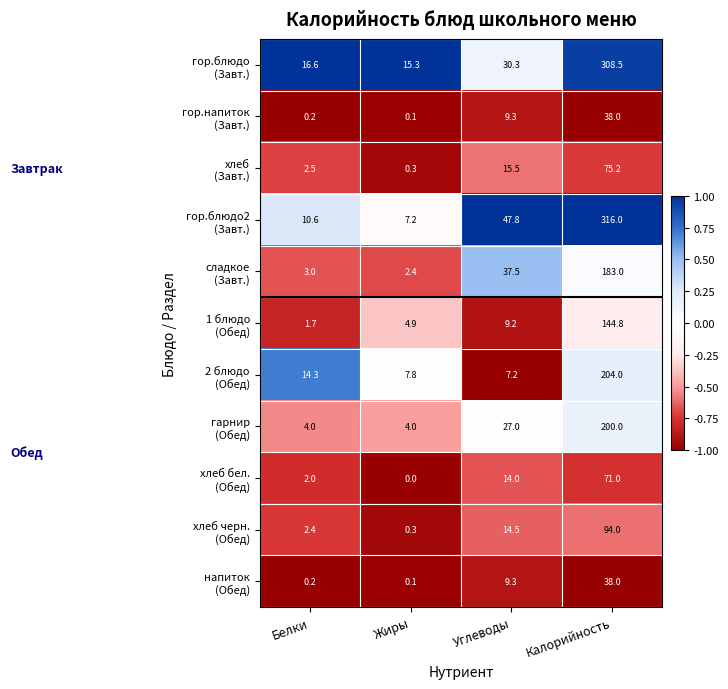

Which category has the highest value across all series?

Калорийность